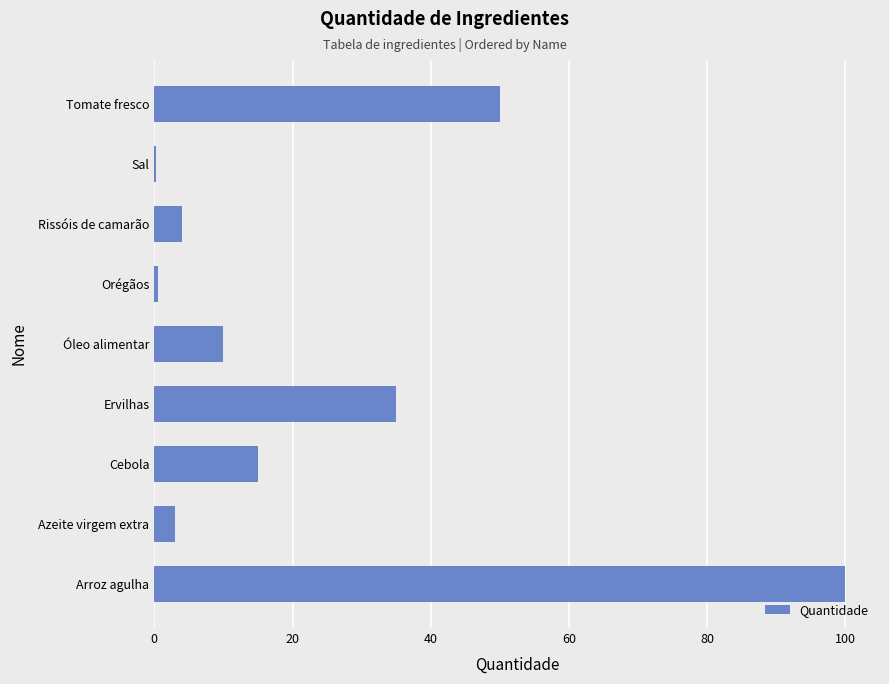

Between Óleo alimentar and Tomate fresco, which is larger?

Tomate fresco